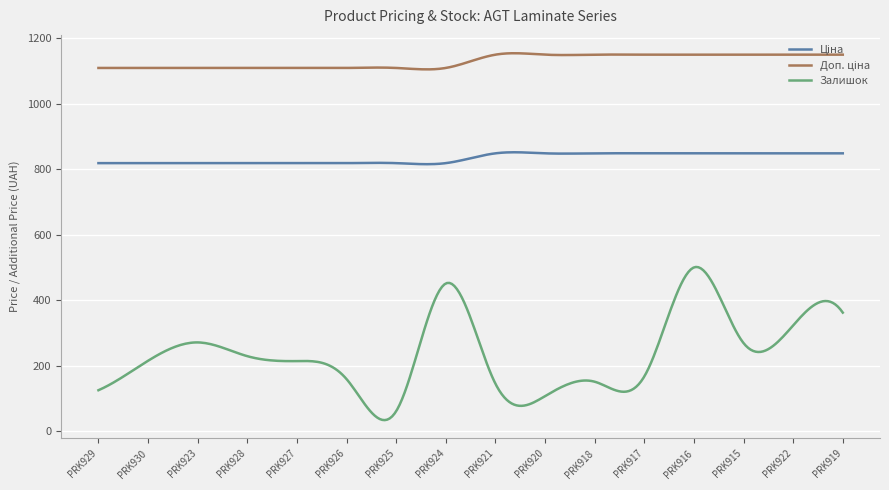

What is the greatest value displayed?

1154.1